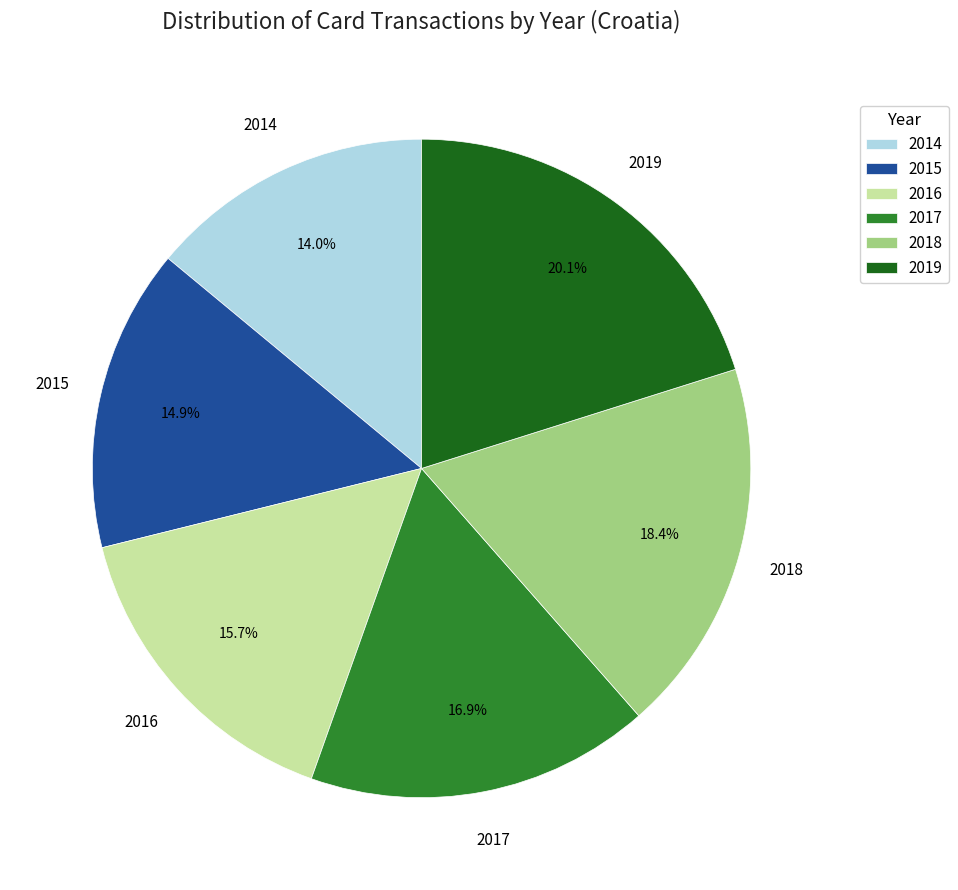

What is the smallest slice in the pie chart?

2014